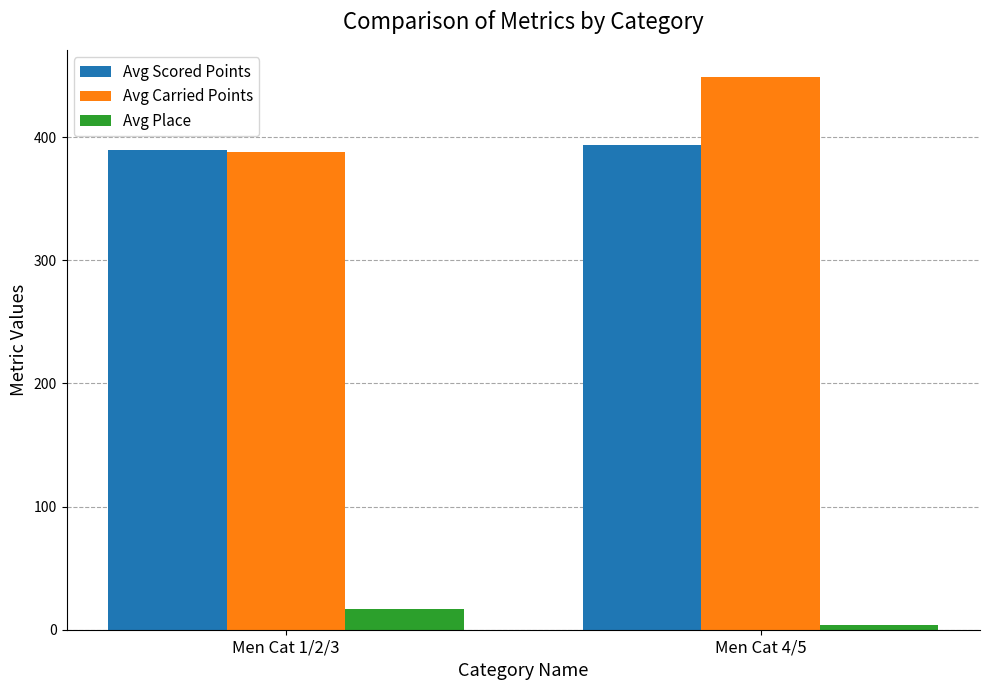

Which category has the highest value across all series?

Men Cat 4/5